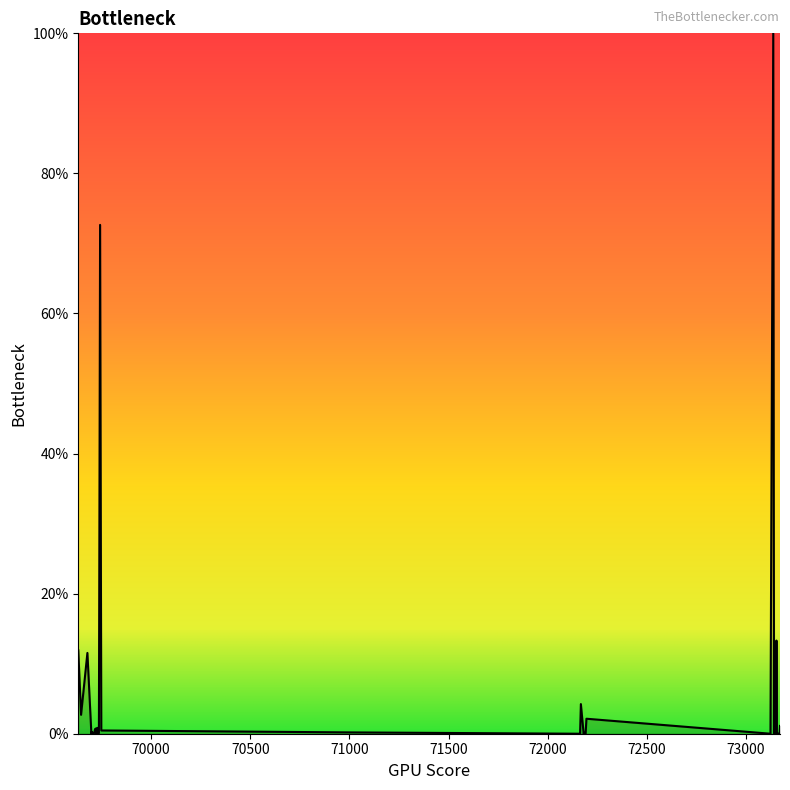

What is the greatest value displayed?

100.0